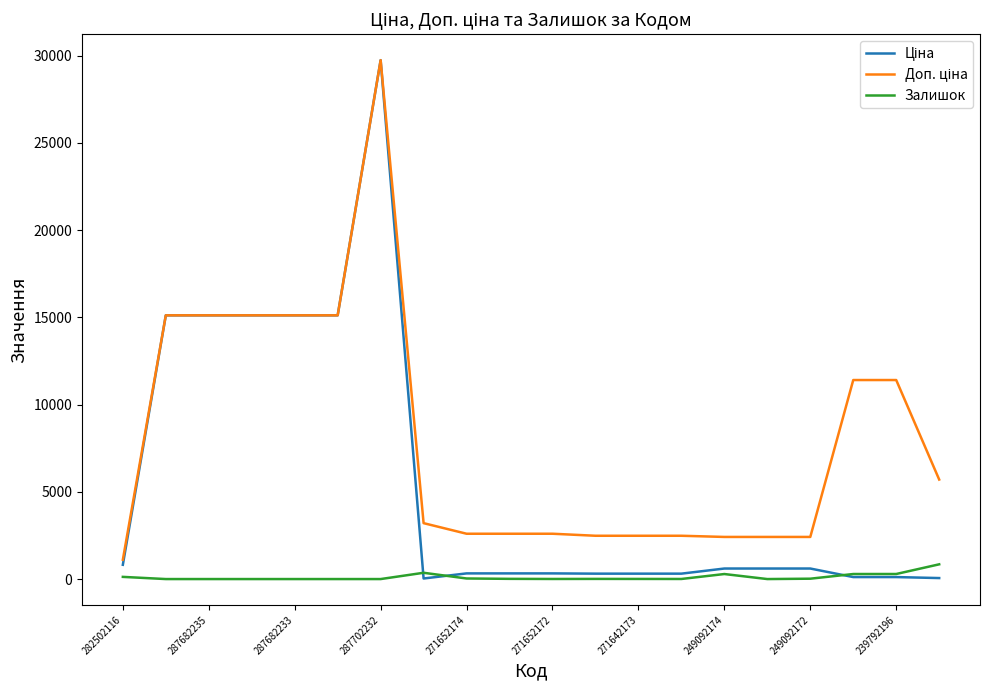

How many lines are shown in the chart?

3